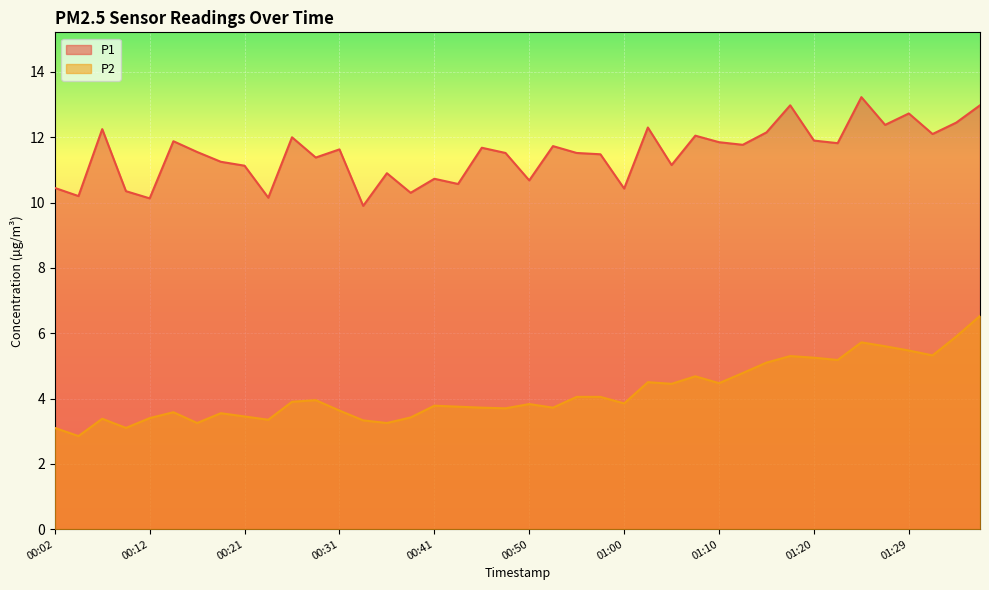

Which category has the highest value in the P1 series?

01:25